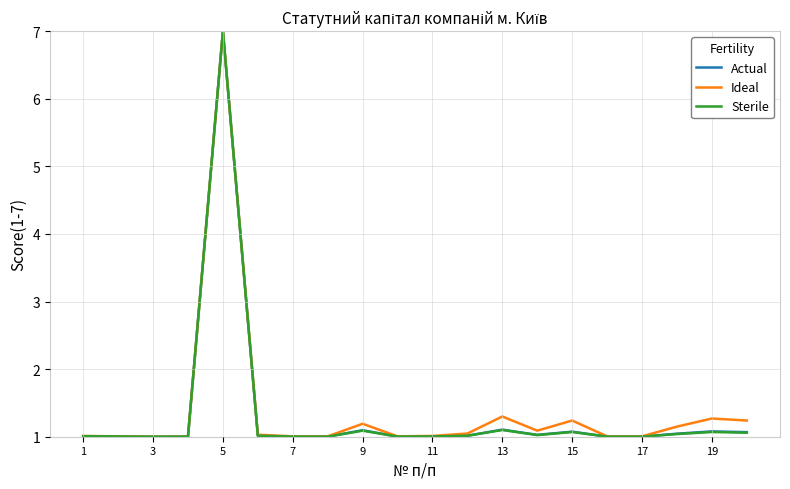

What is the maximum value shown in the chart?

7.0